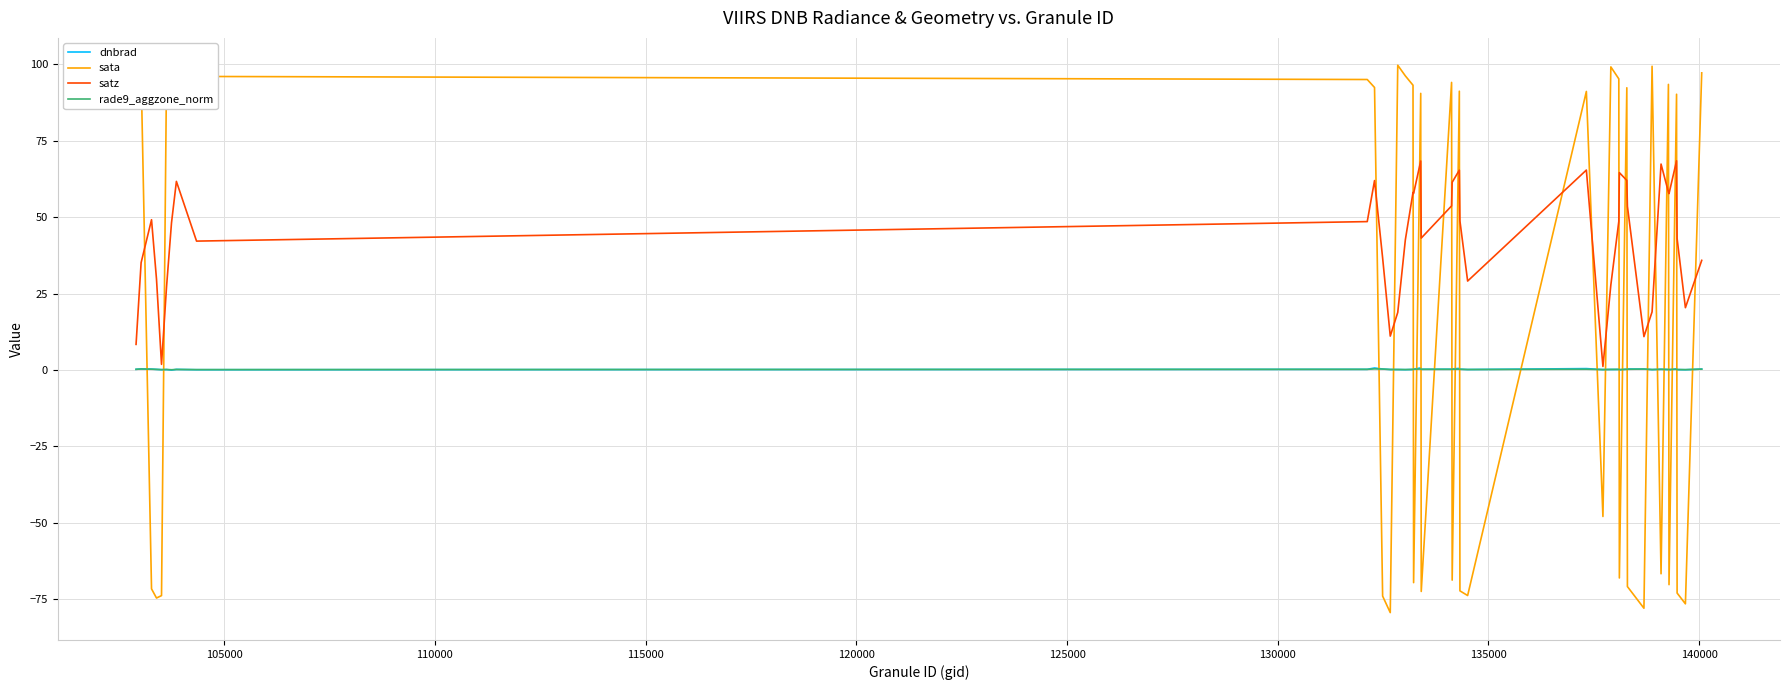

Which series has the largest total across all categories?

satz